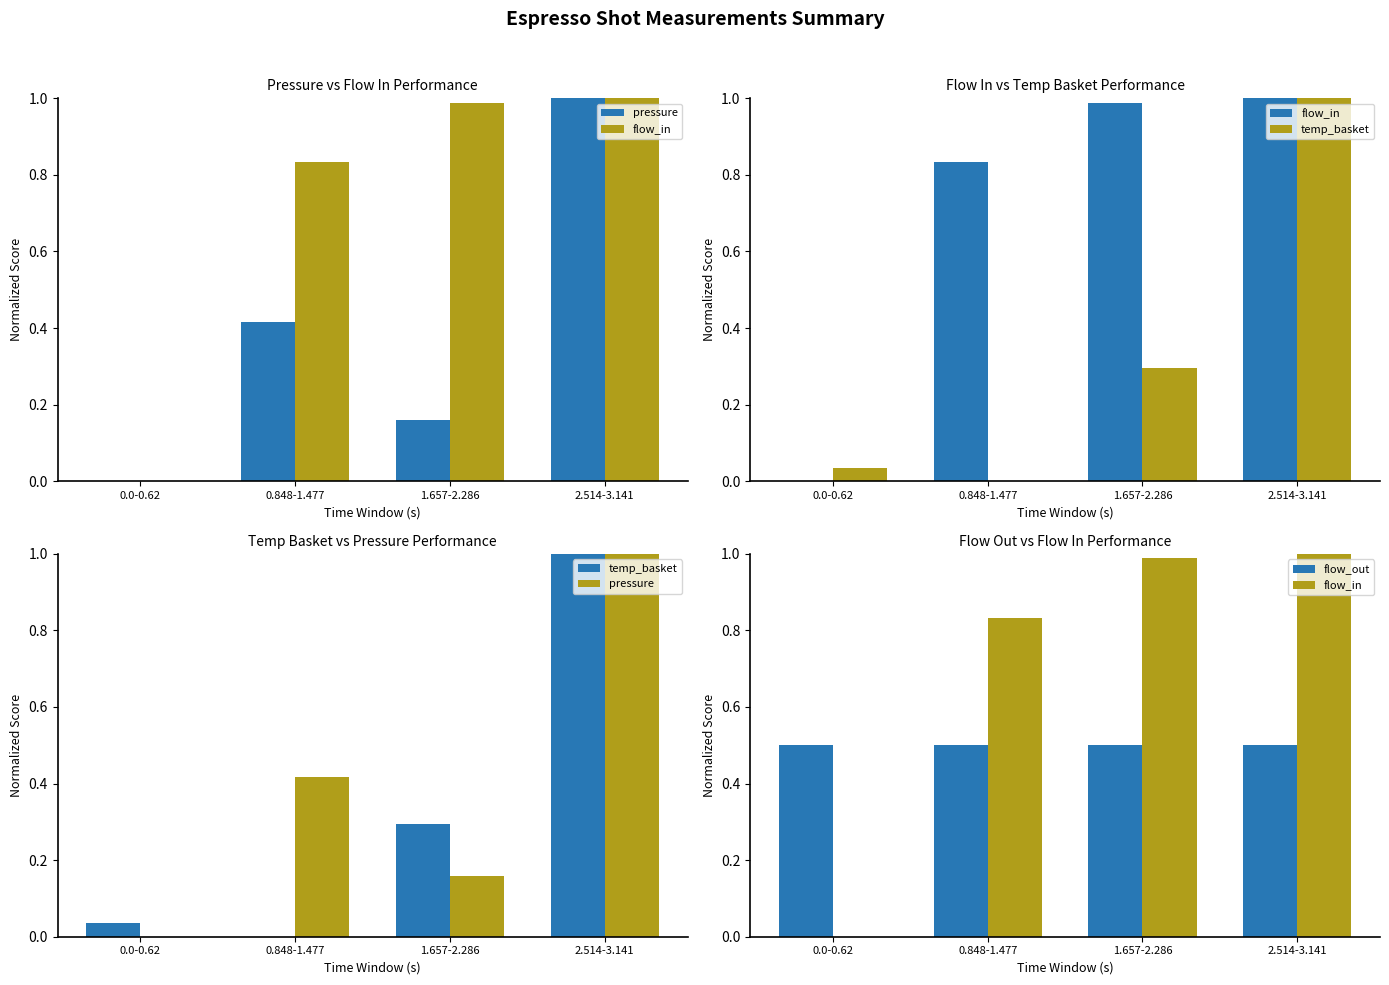

Where is pressure nearest to the value 0?

0.0-0.62